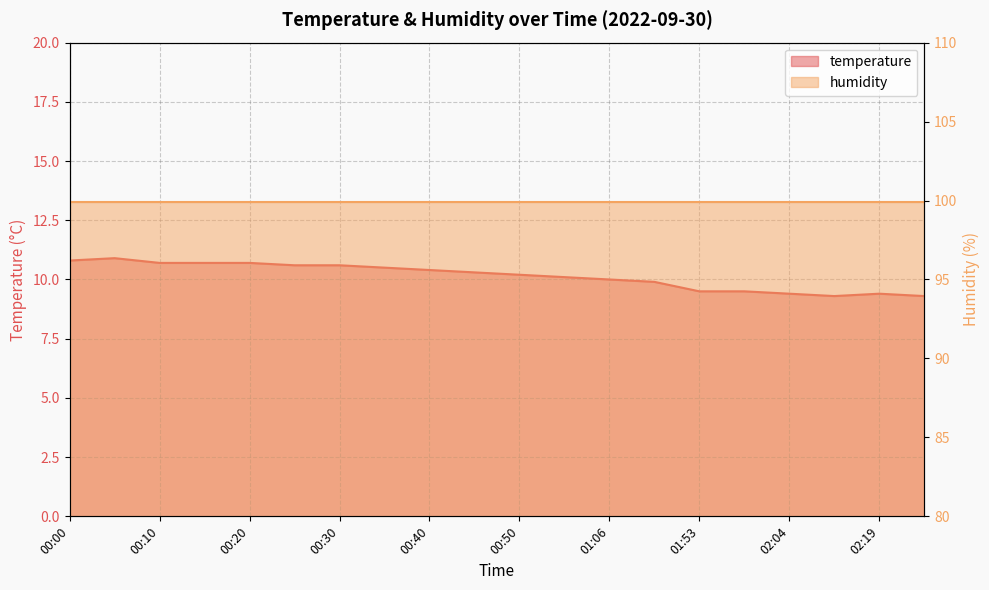

How many data points are above 10?

12